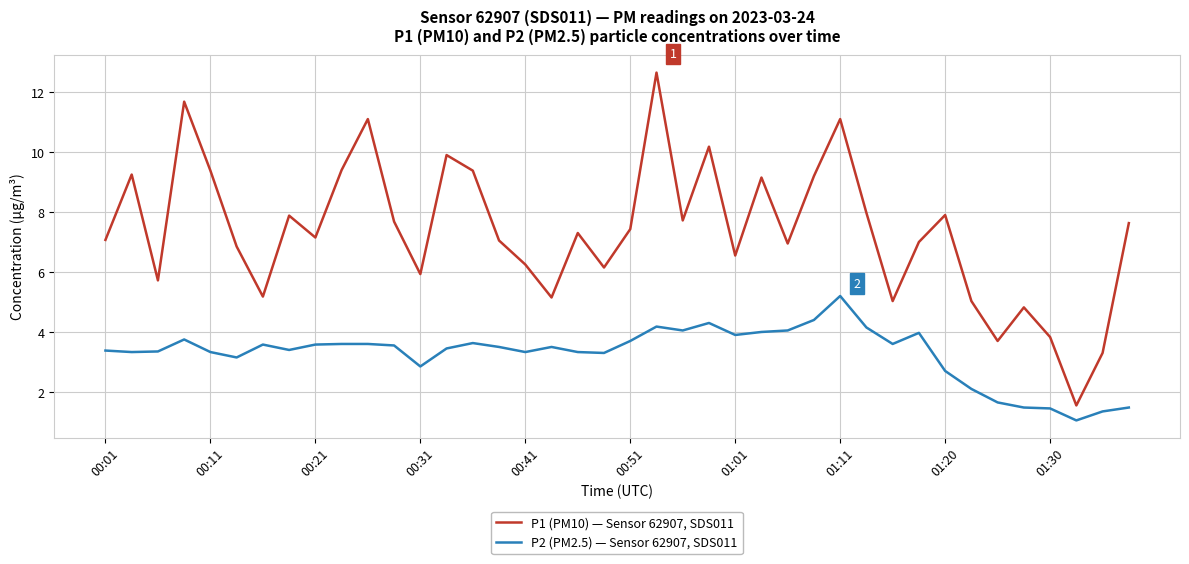

True or false: P1 (PM10) — Sensor 62907, SDS011 and P2 (PM2.5) — Sensor 62907, SDS011 cross at least once.

False